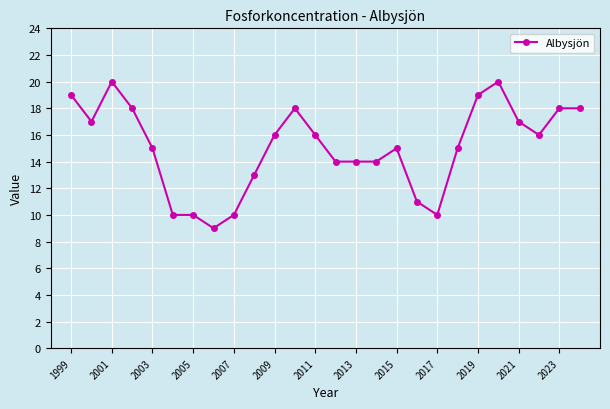

What is the sum of all values?

392